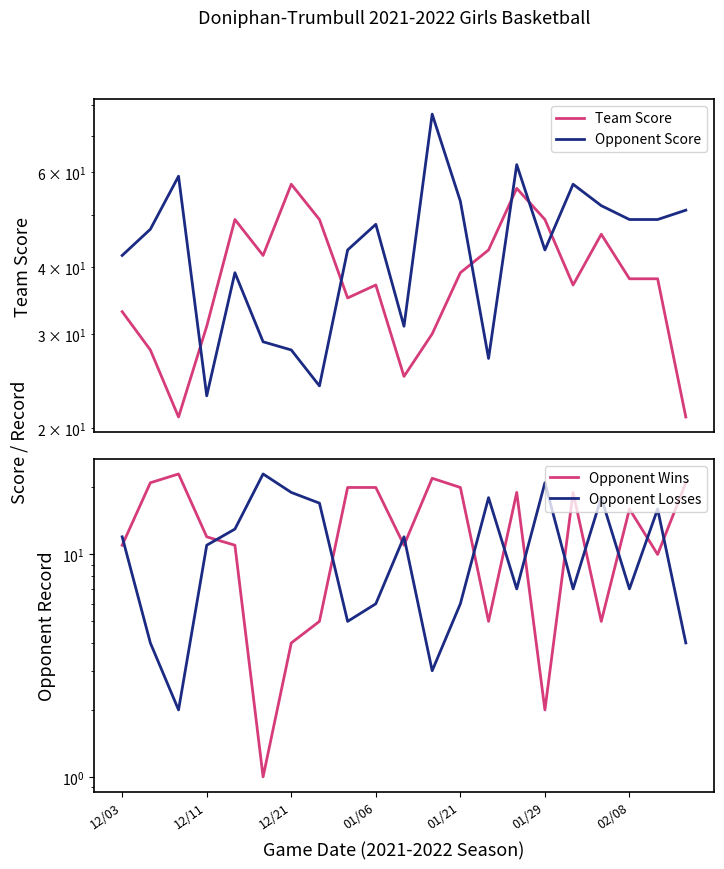

What is the average value of the Opponent Score series?

44